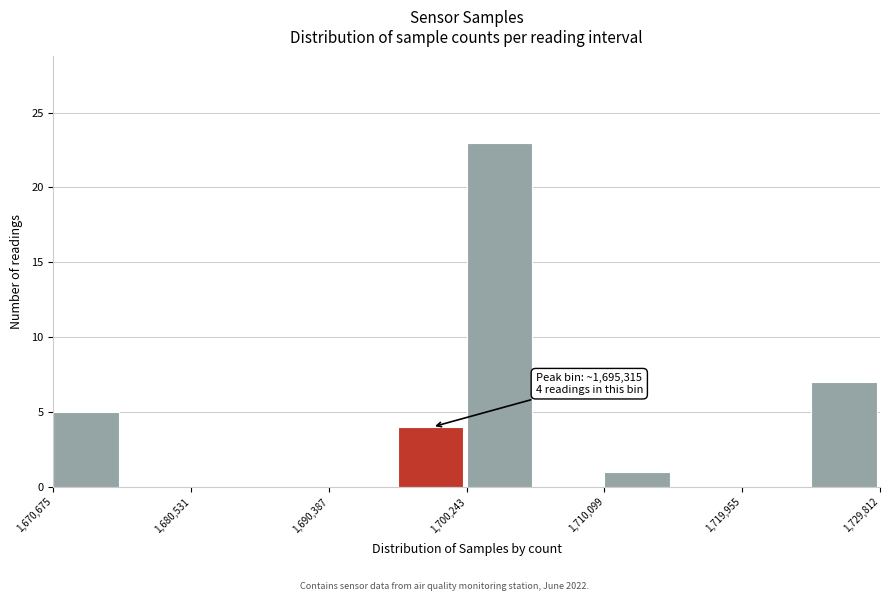

Over which range of the x-axis is the bar tallest?

1700000 to 1705000